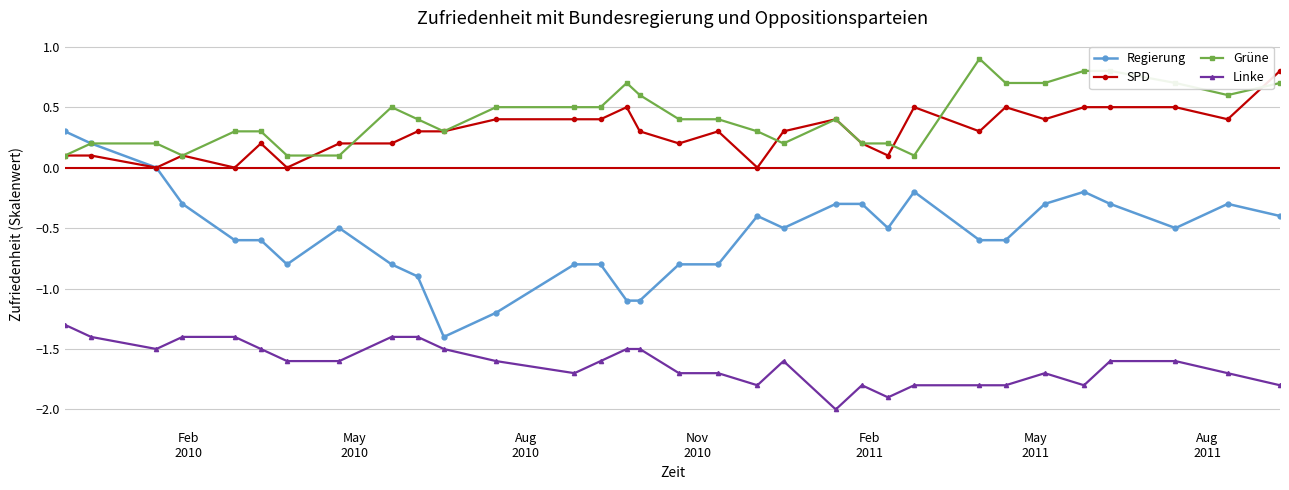

What is the smallest value displayed?

-2.0